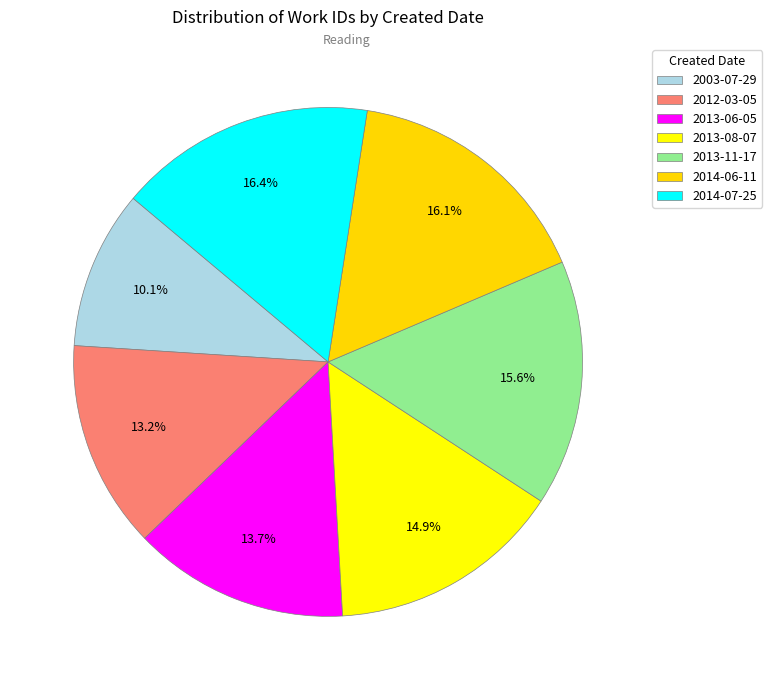

Rank the categories by value from highest to lowest.

2014-07-25, 2014-06-11, 2013-11-17, 2013-08-07, 2013-06-05, 2012-03-05, 2003-07-29